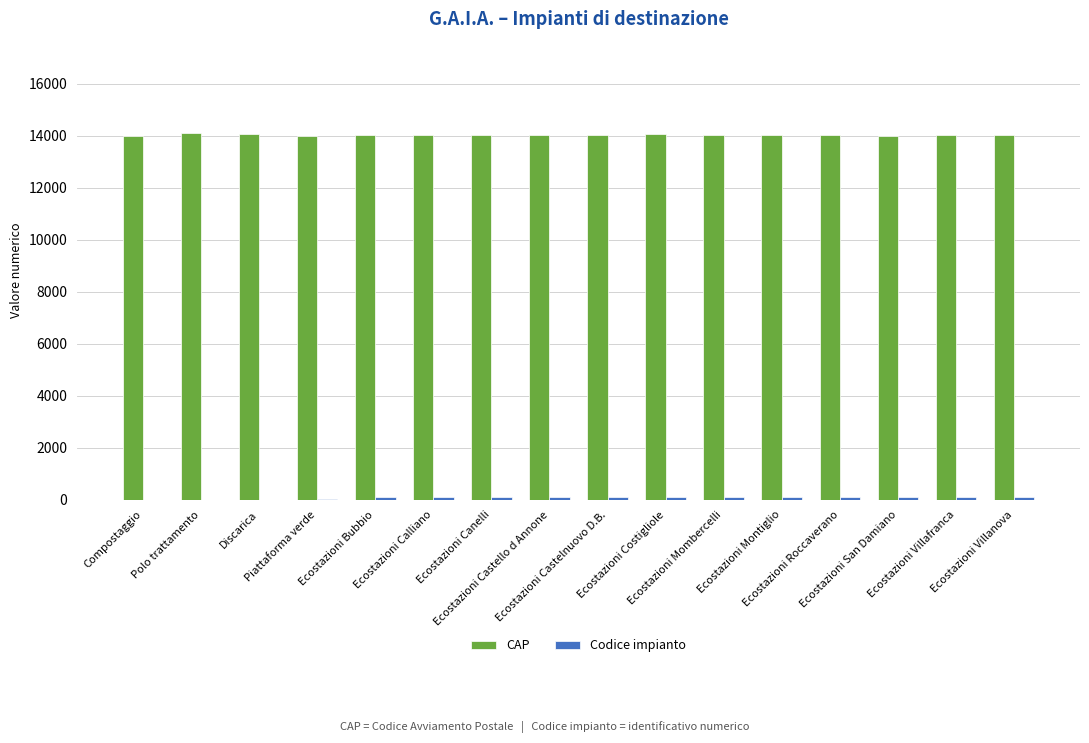

Which series has the largest total across all categories?

CAP